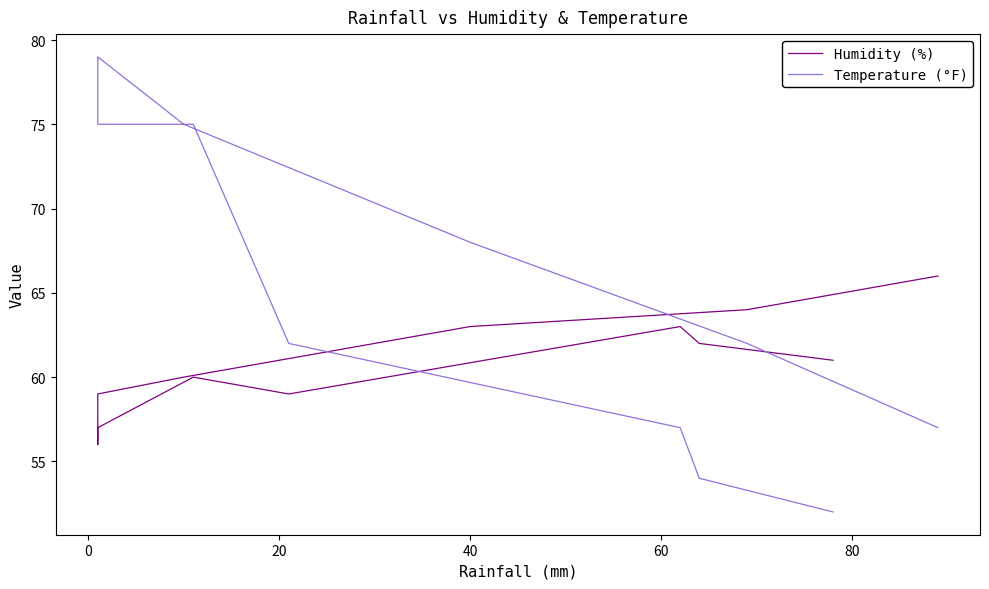

In Humidity (%), how many points are lower than both neighbors (excluding endpoints)?

2